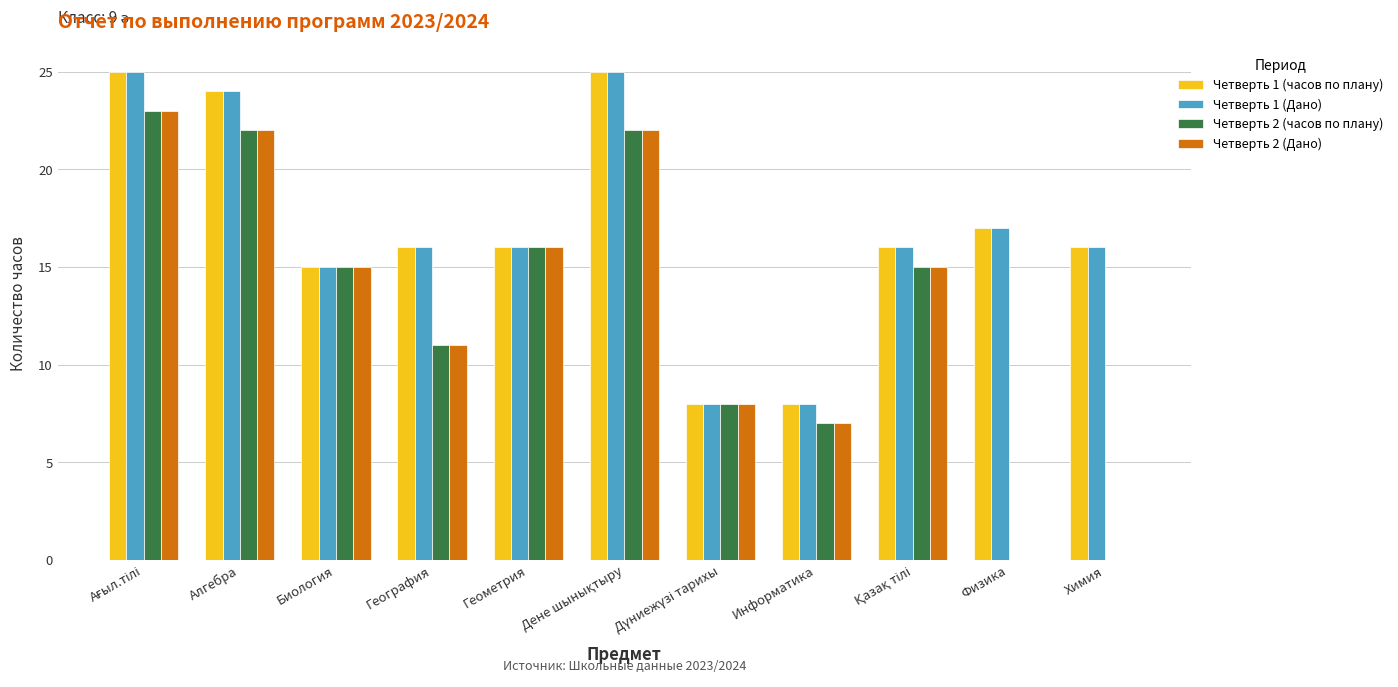

What is the highest value of the Четверть 2 (Дано) series?

23